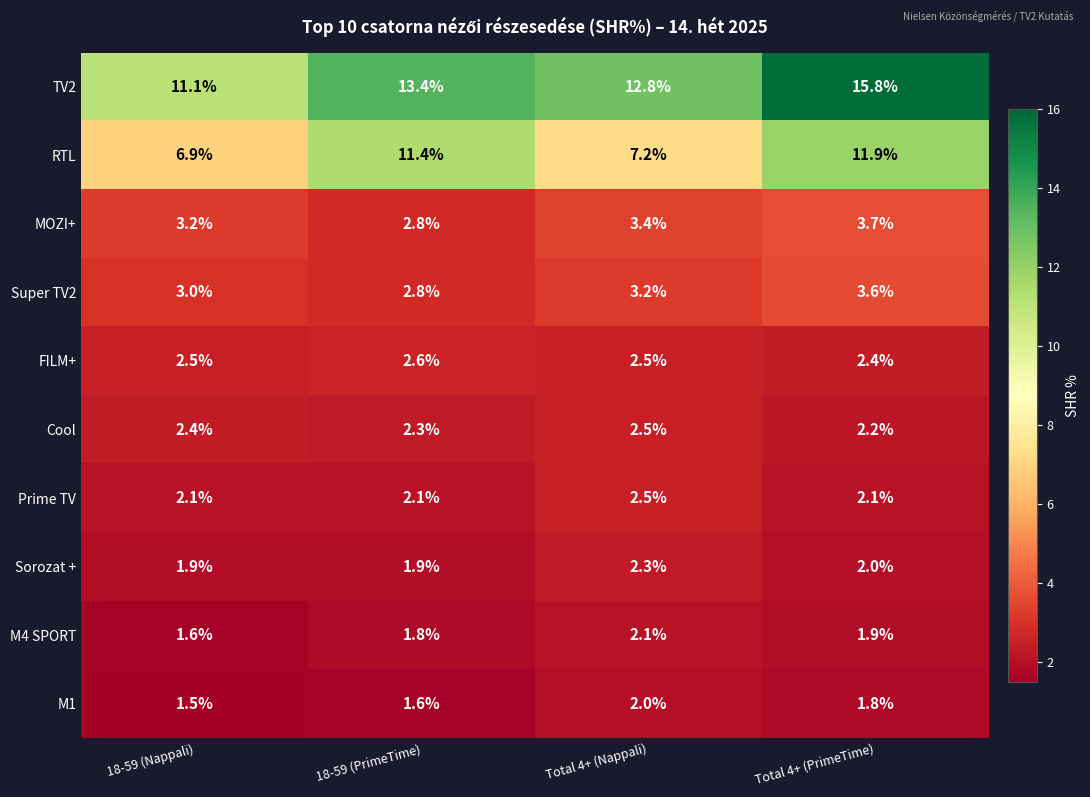

At how many categories does at least one series exceed 11?

4